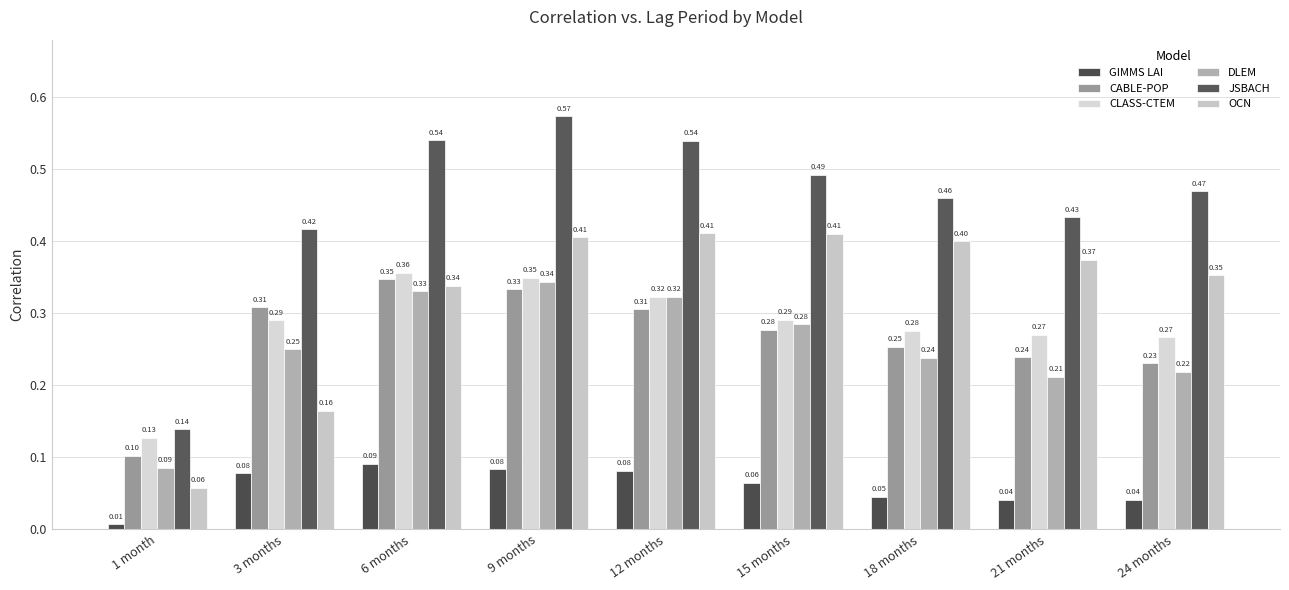

How many bars are there in each group?

6